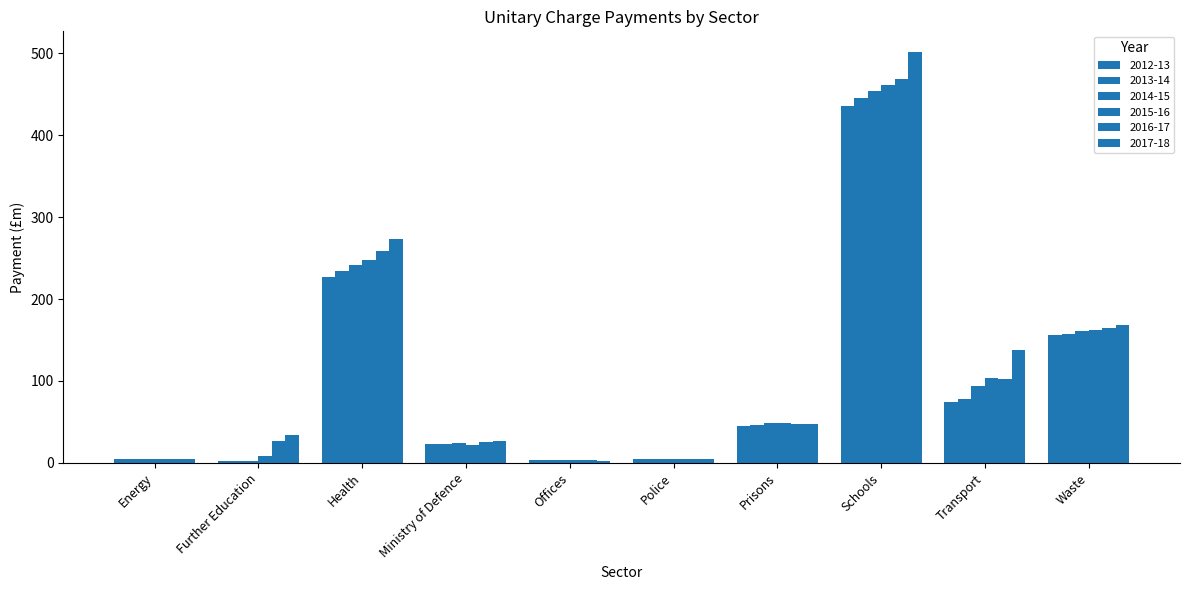

Are the bars horizontal?

No